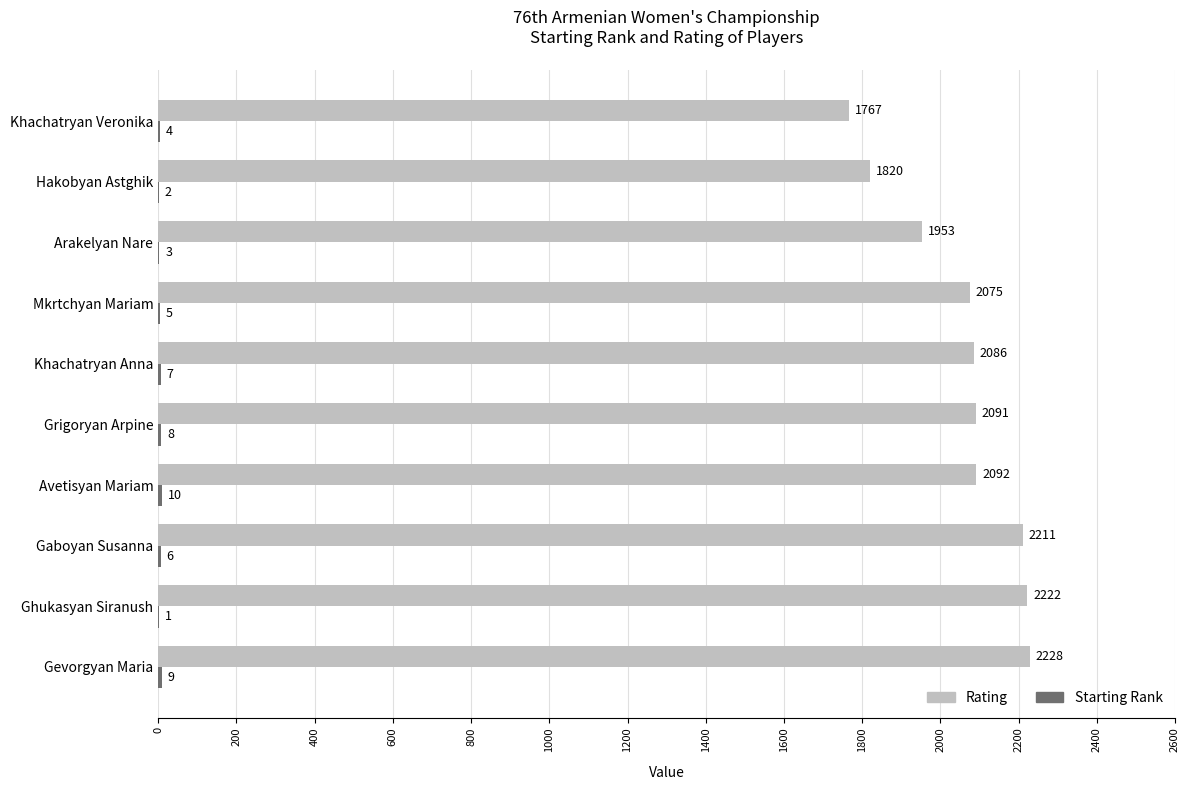

The value of Rating at Gaboyan Susanna is 3615. True or false?

False